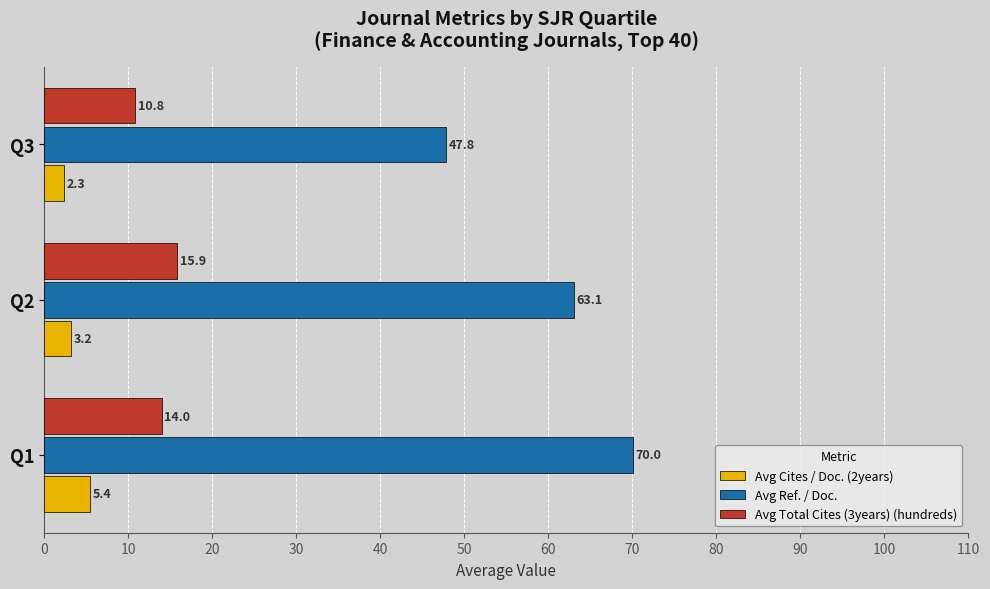

What is the approximate value of Avg Cites / Doc. (2years) at Q2?

3.2